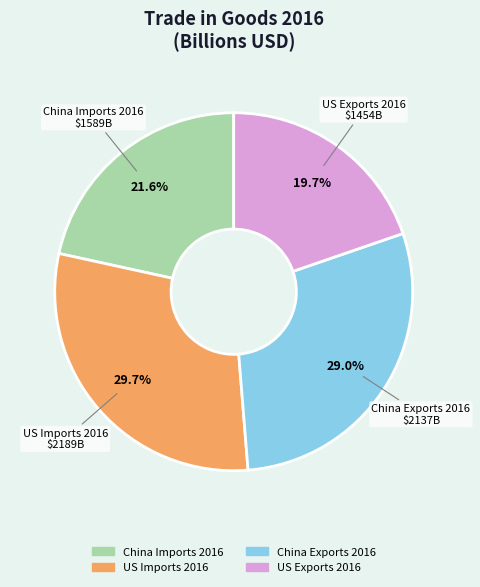

Does US Exports 2016 represent more than half of the total?

No